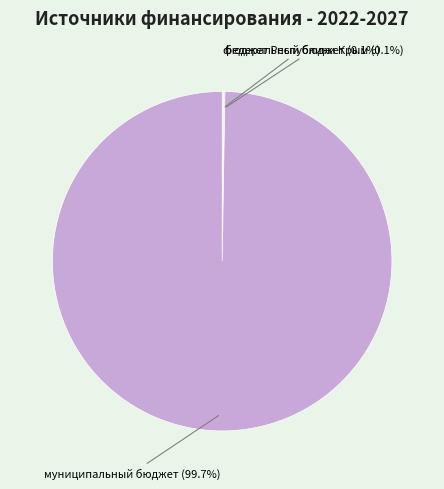

Is there any slice that represents more than half of the pie?

Yes